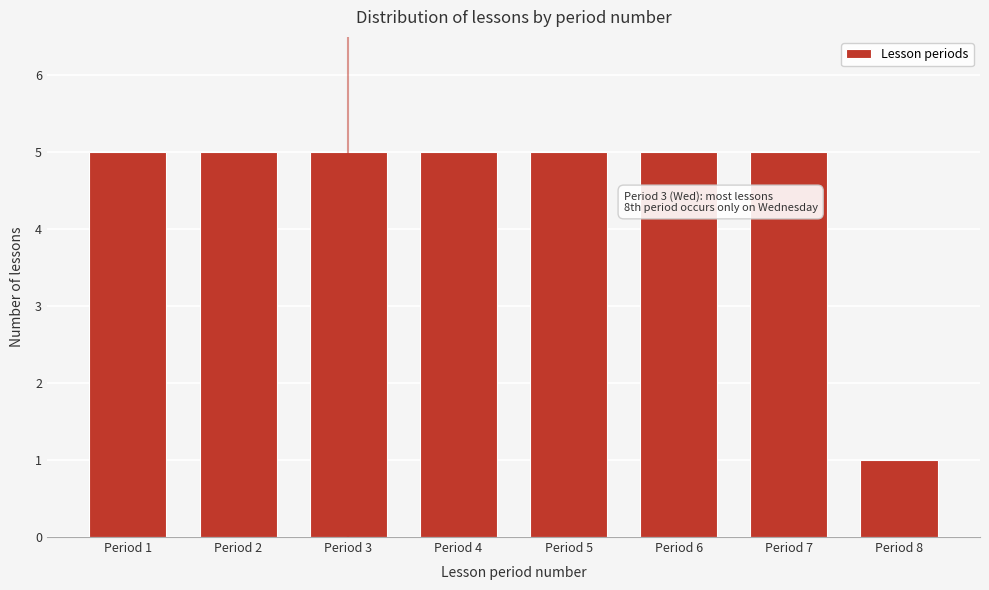

Reading left to right, transcribe all the data shown in this chart.

5	5	5	5	5	5	5	1